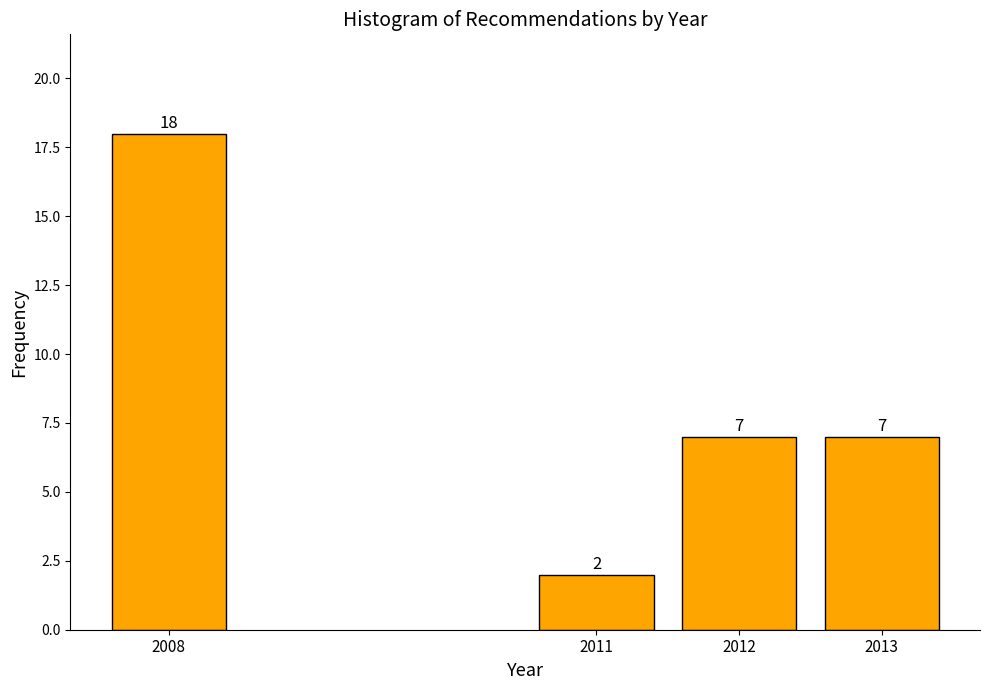

Reading left to right, what are all the values shown in this chart?

2008=18	2011=2	2012=7	2013=7